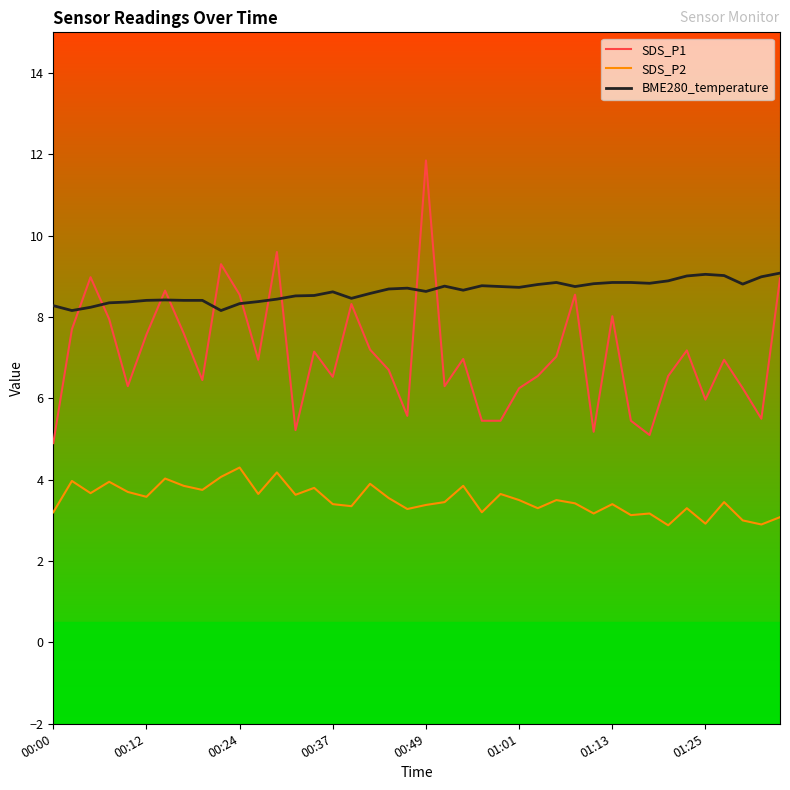

What is the minimum value shown in the chart?

2.9